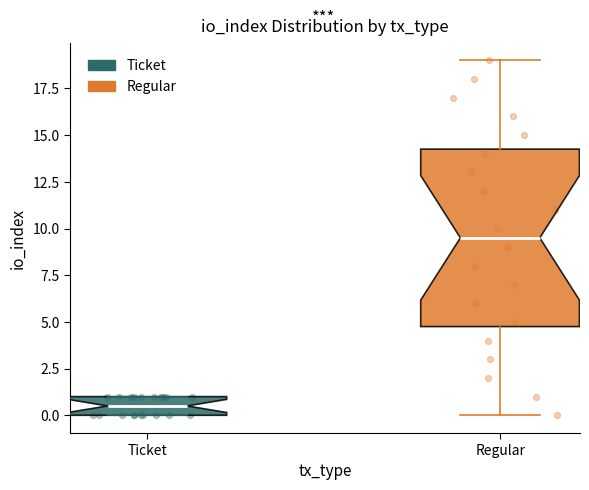

Which box has the lowest median line?

Ticket